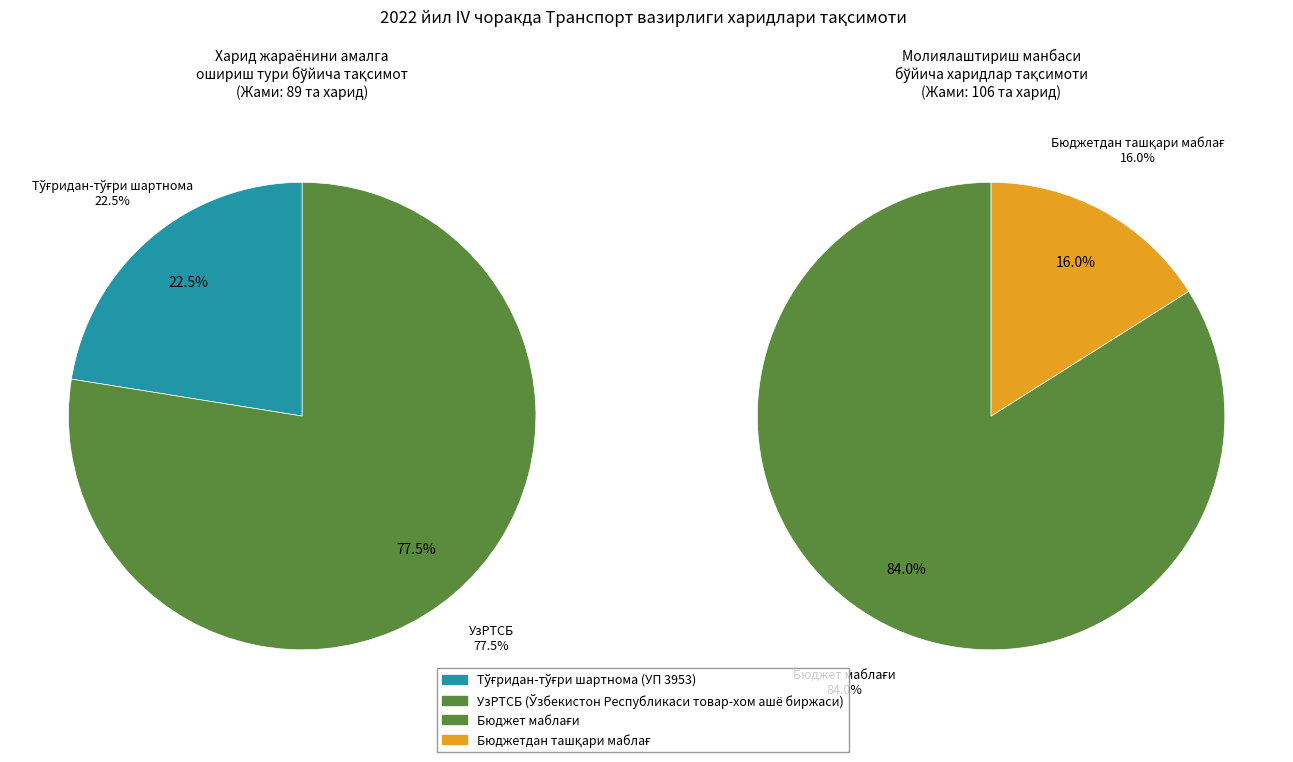

Which slice is the largest?

Бюджет маблағи